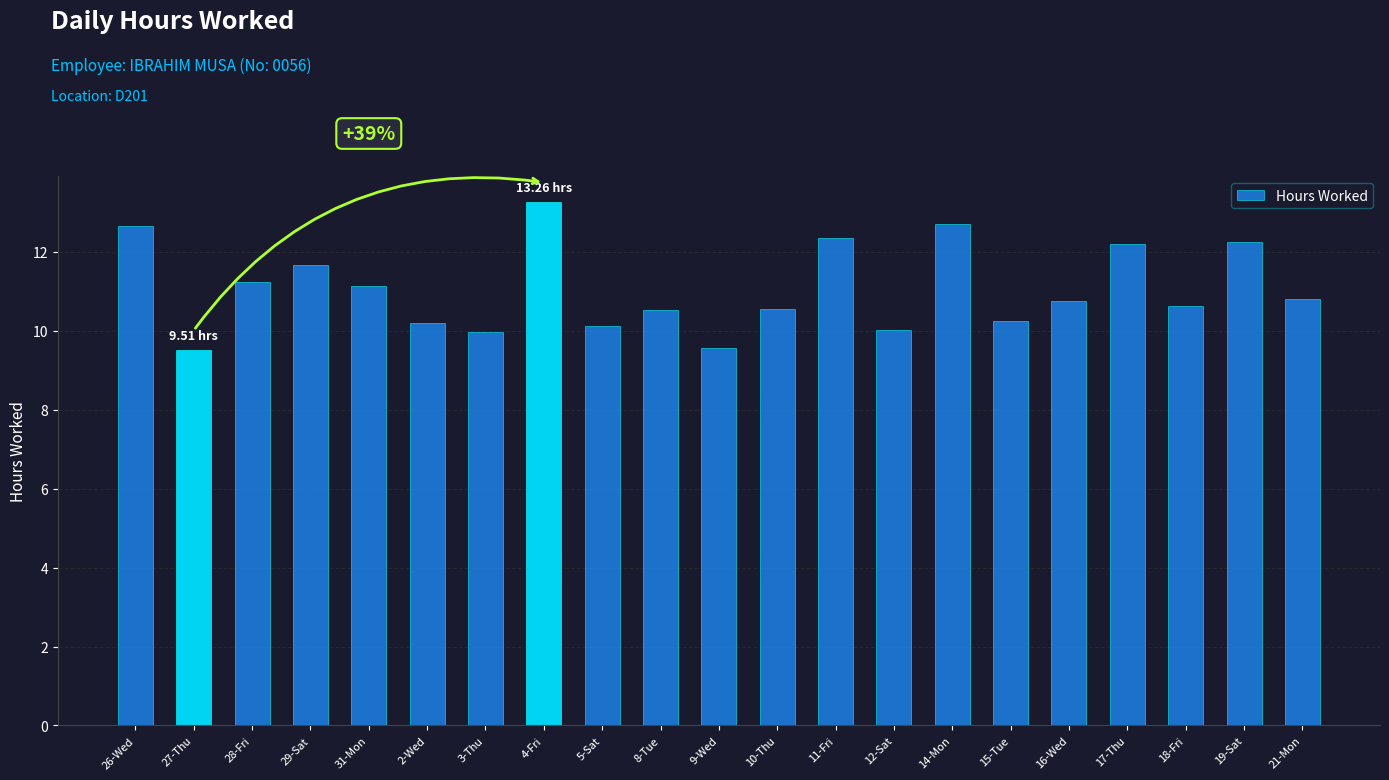

What is the sum of the values at 4-Fri and 29-Sat?

24.9